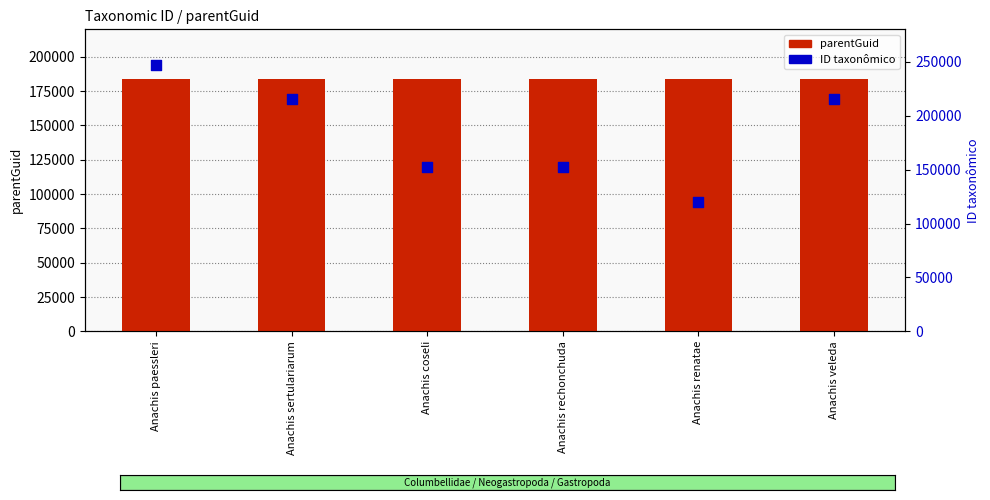

Which series contains the highest Y value?

ID taxonômico